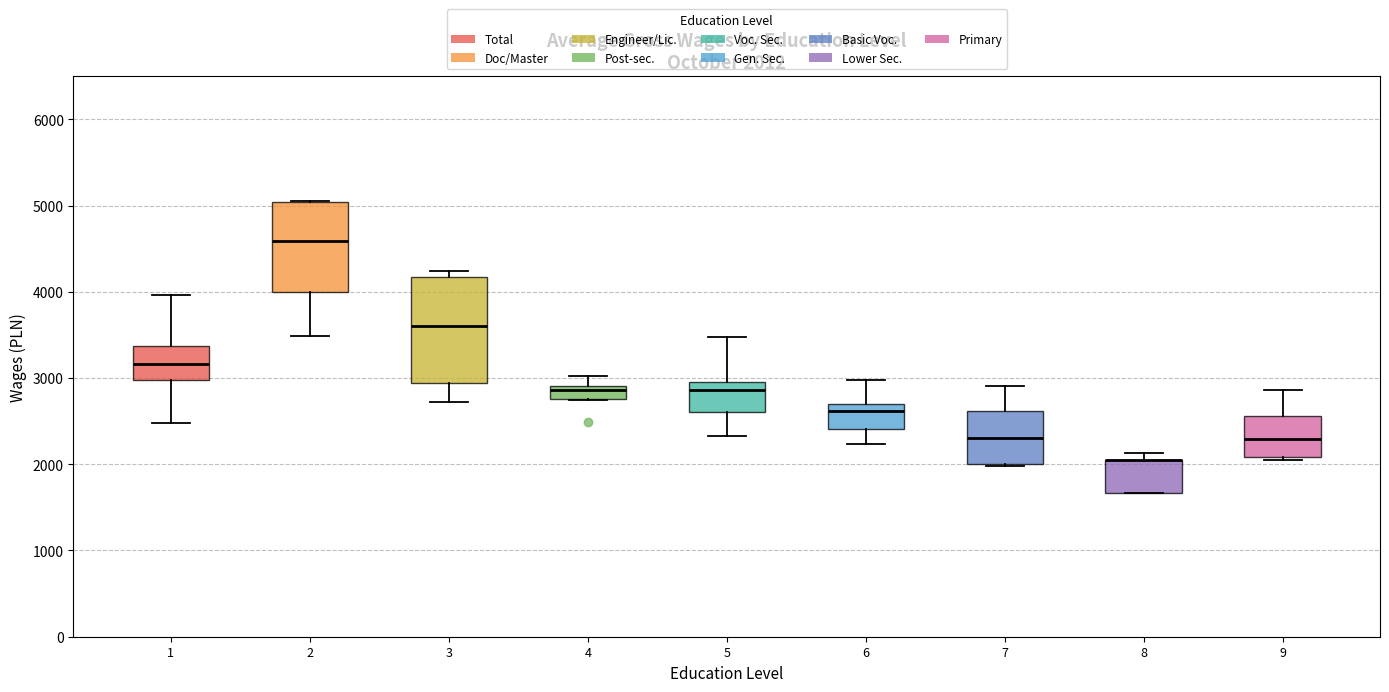

Which box is the tallest, from its lower edge to its upper edge?

3